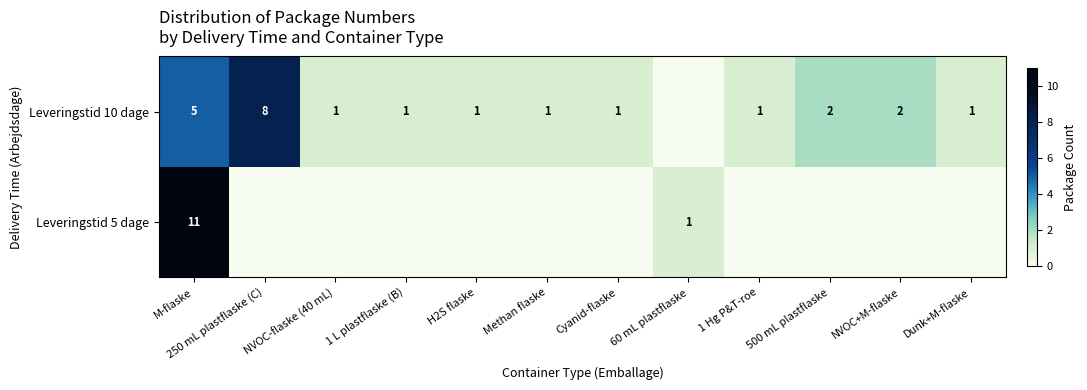

What is the total value across all series at M-flaske?

16